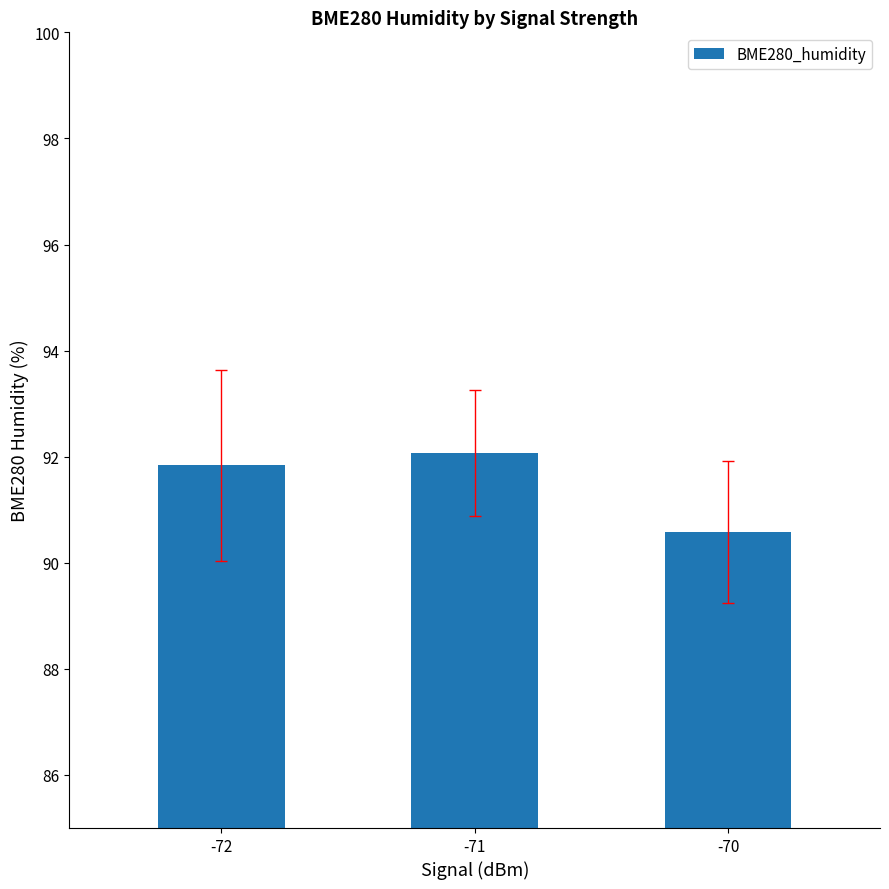

Does the chart contain stacked bars?

No